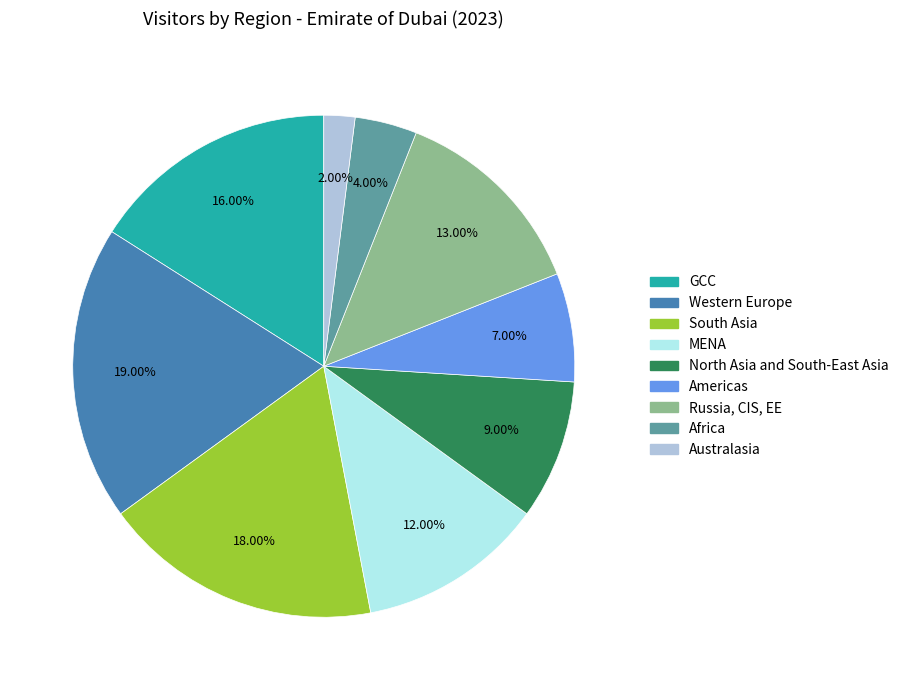

How much of the chart is everything except Americas?

93.0%